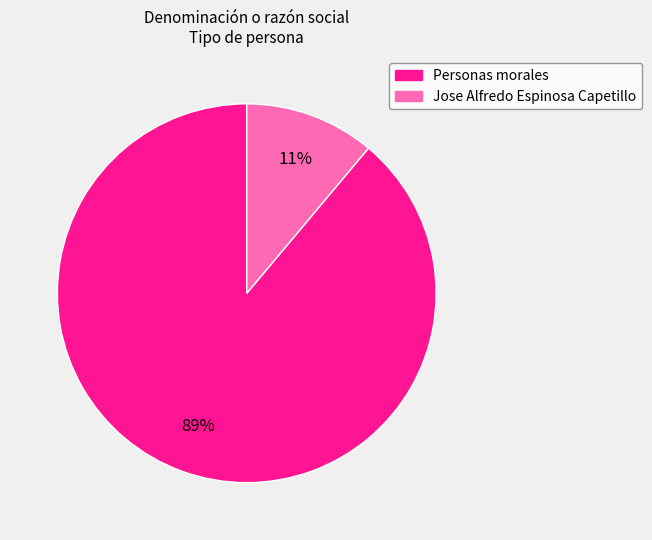

Which has a higher value, Personas morales or Jose Alfredo Espinosa Capetillo?

Personas morales